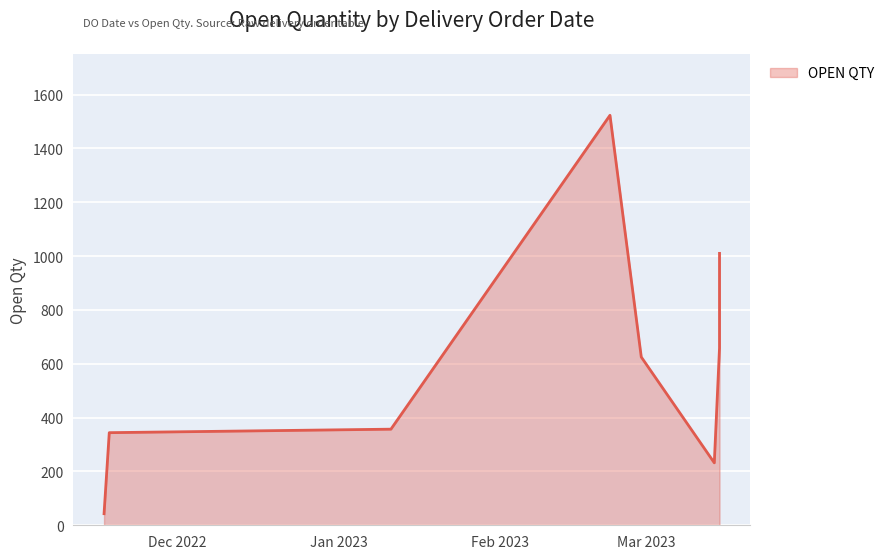

At which category does the chart reach its minimum across all series?

17/11/2022